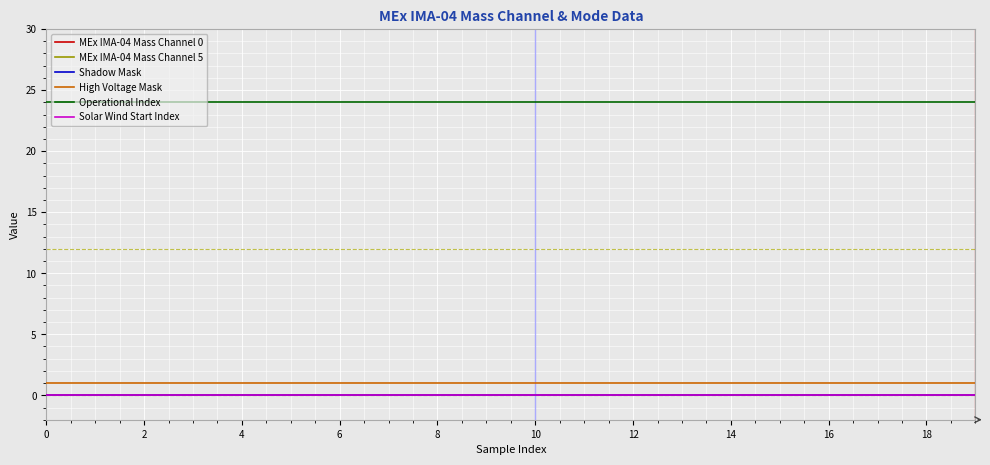

True or false: MEx IMA-04 Mass Channel 0 has more than 1 points higher than both neighbors.

False